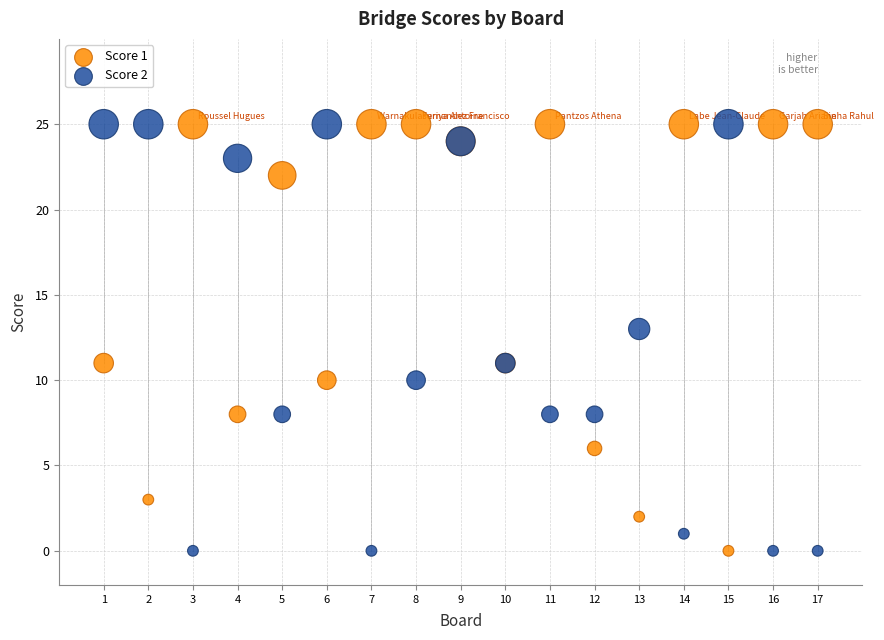

What is the X range (max minus min) for the scatter plot?

16